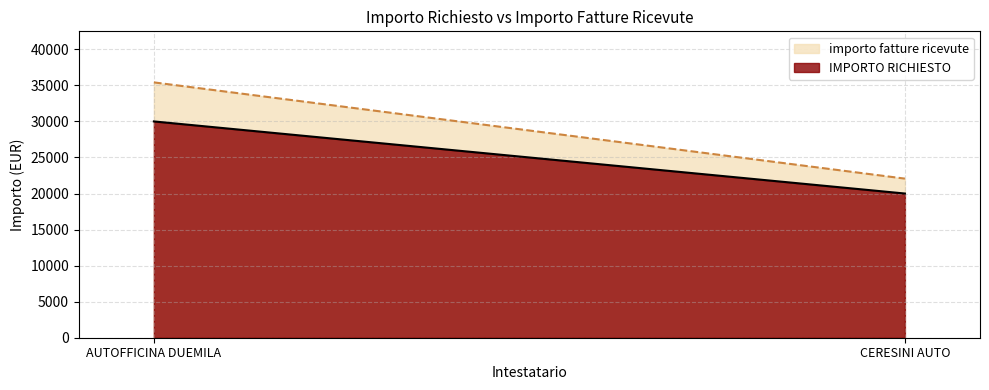

What is the total value across all series at CERESINI AUTO?

42067.1